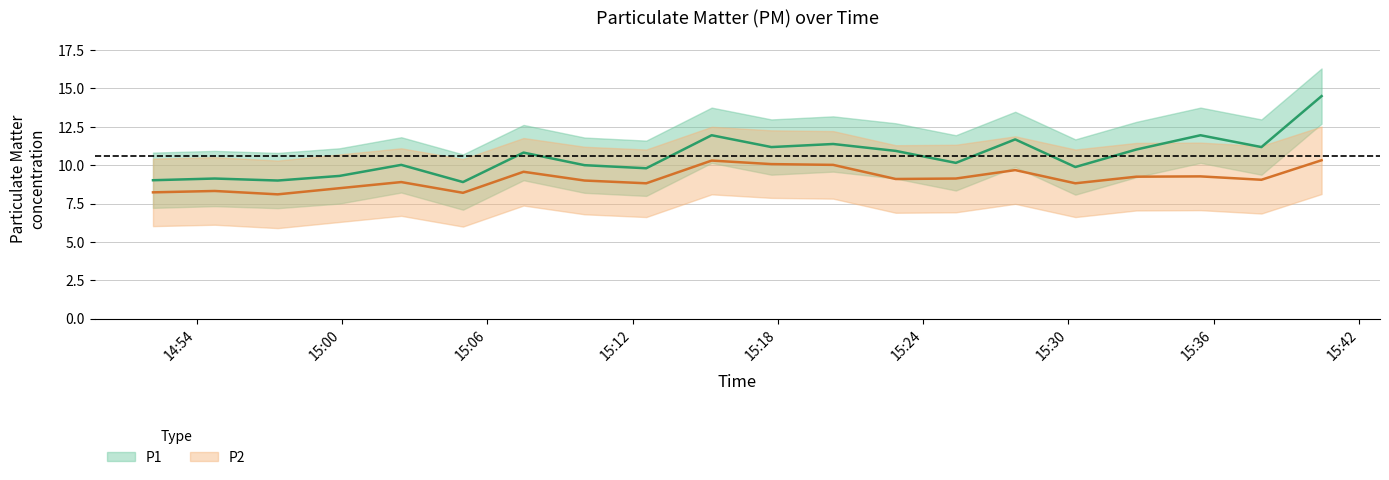

Between 15:37 and 15:40, which series saw the biggest shift?

P1